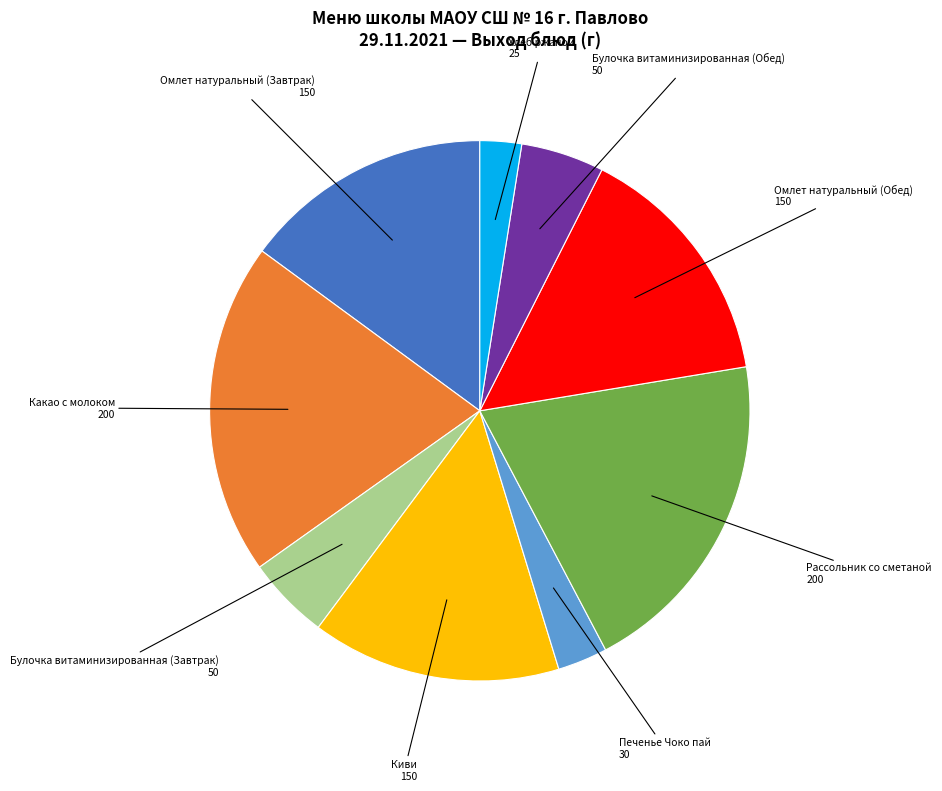

Is there any slice that represents more than half of the pie?

No